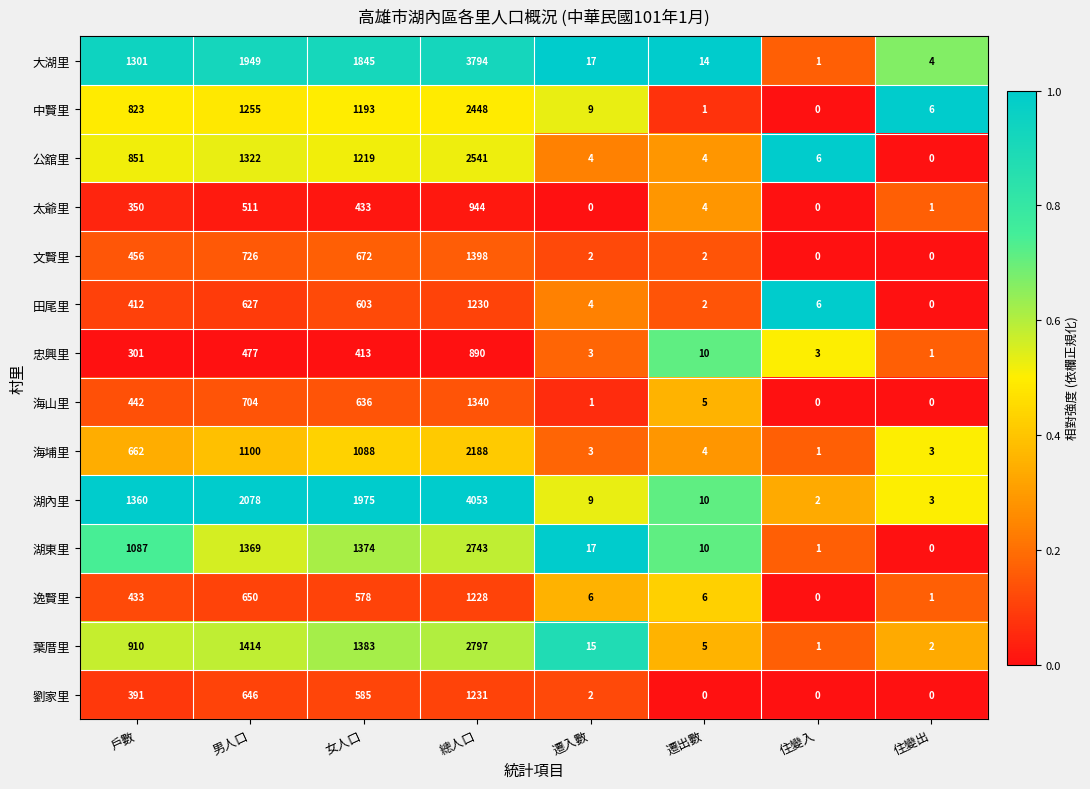

At which label does 劉家里 reach its peak?

總人口